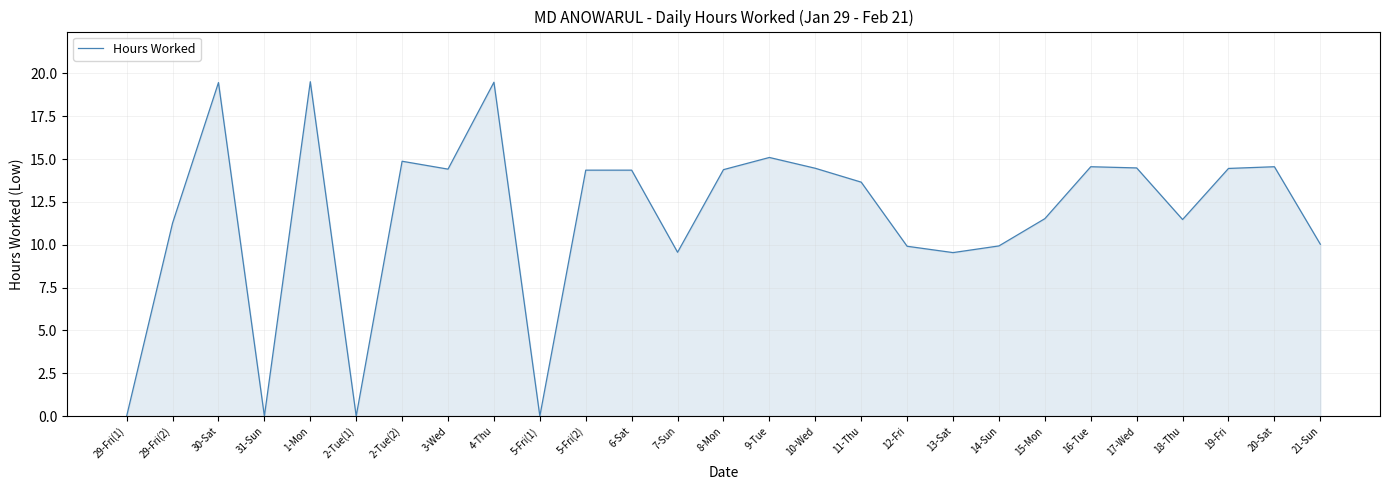

Which has a higher value, 12-Fri or 31-Sun?

12-Fri